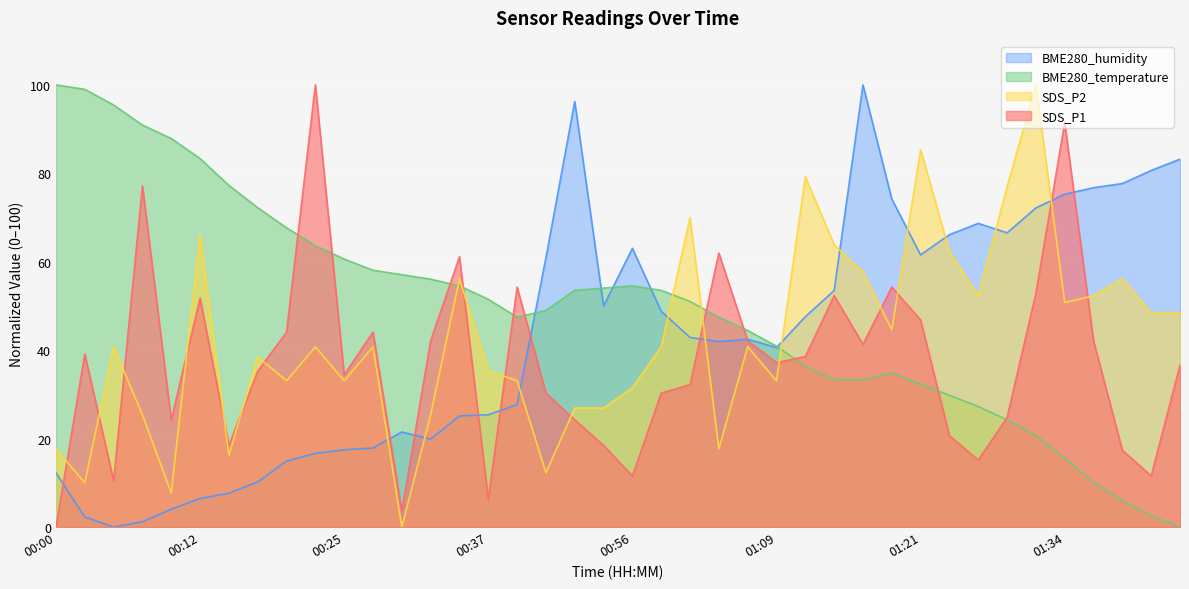

Which series changed the most between 00:02 and 00:10?

SDS_P1